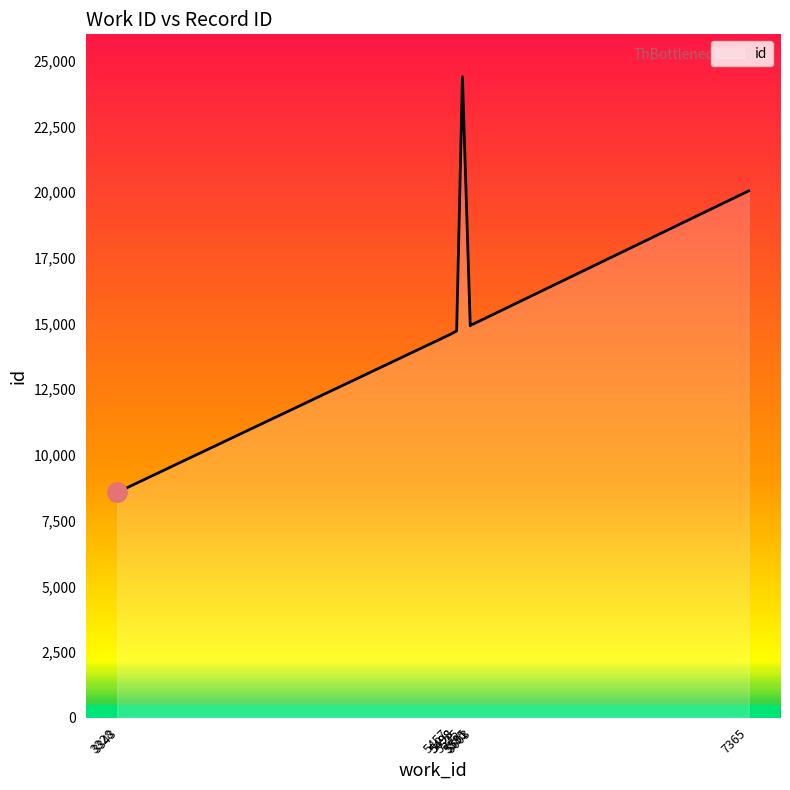

The chart shows a value of 6597 at 5603. True or false?

False